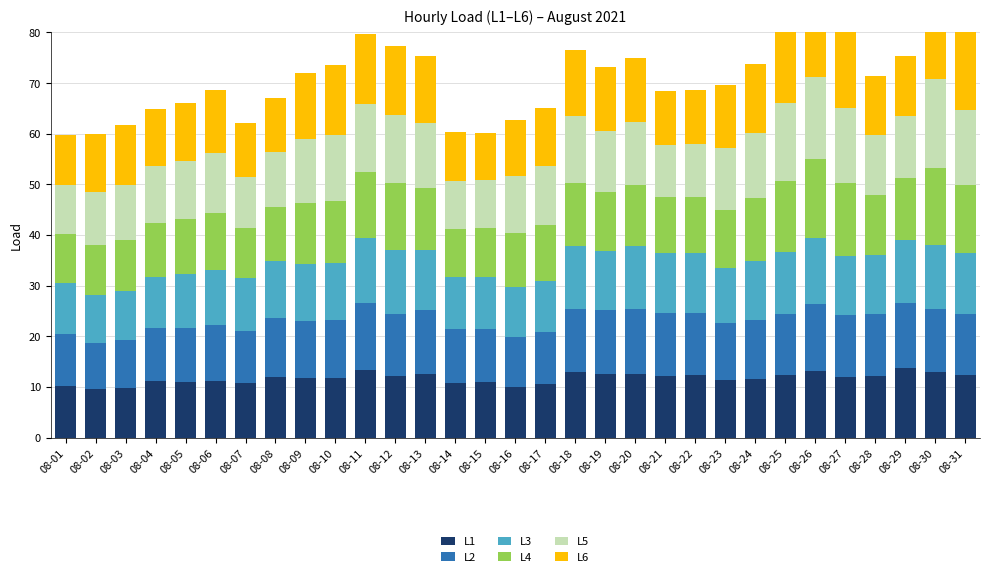

What is the difference between the maximum and minimum values in the L6 series?

8.6